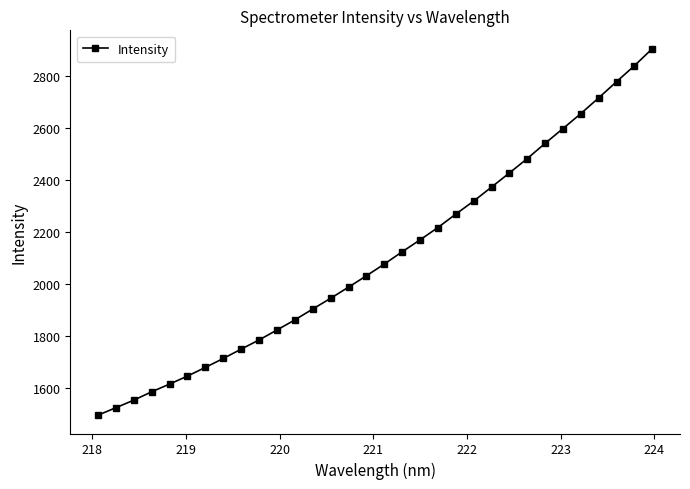

What is the difference between the maximum and minimum values?

1408.6